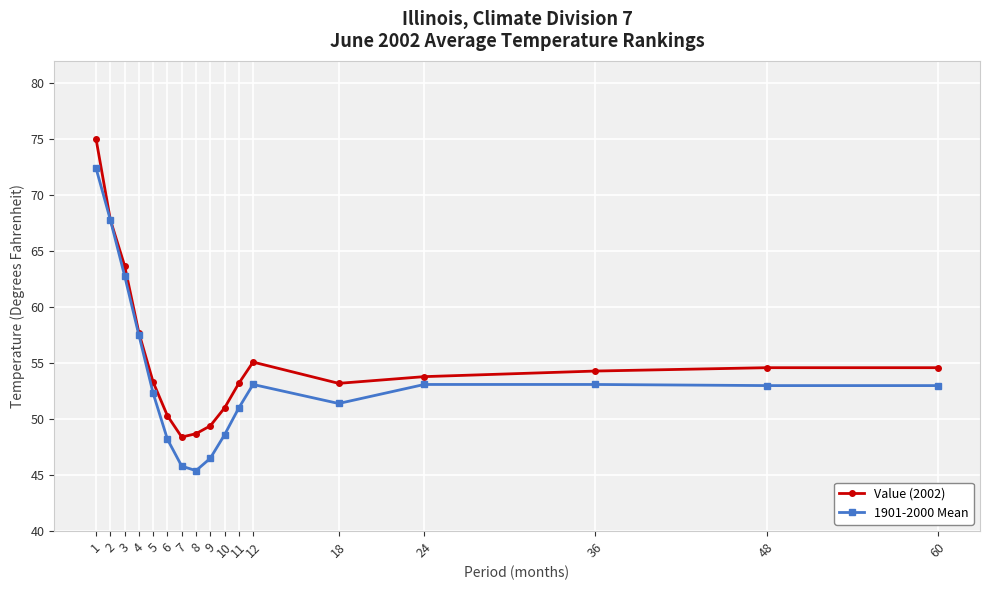

Where is the first local minimum for 1901-2000 Mean?

8